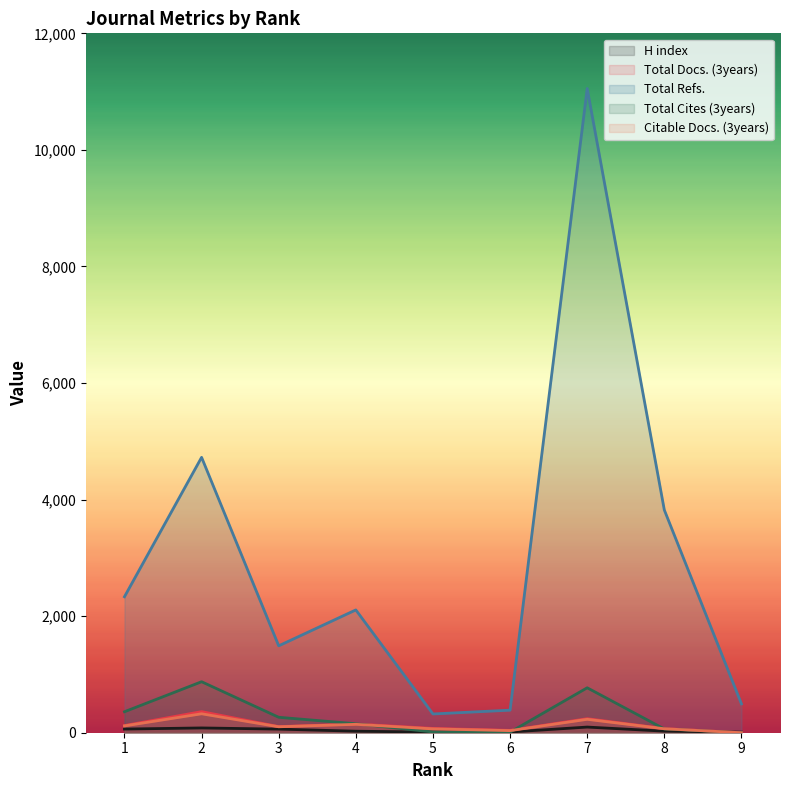

How many lines are shown in the chart?

5